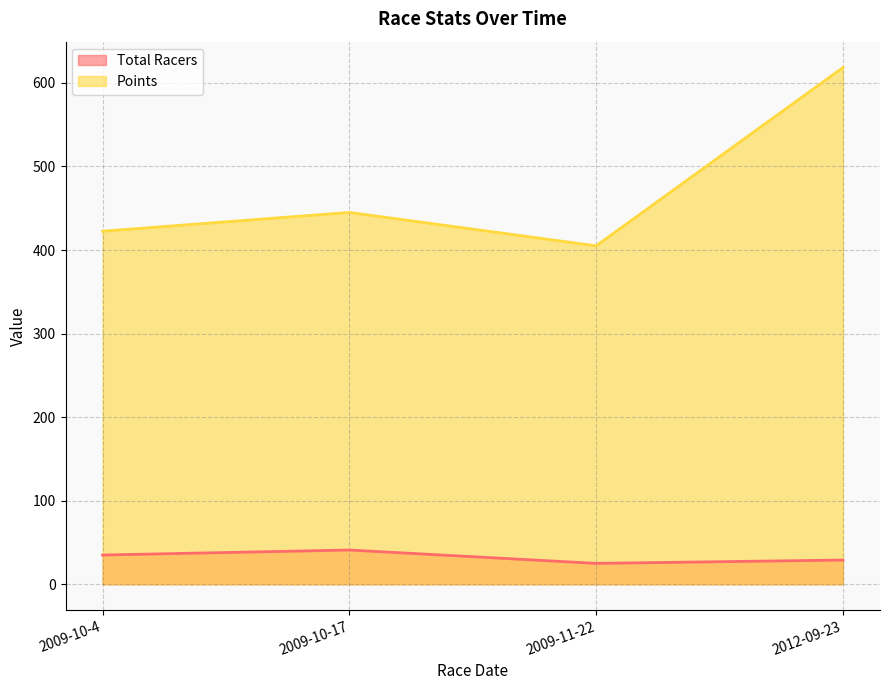

What is the maximum value shown in the chart?

618.4